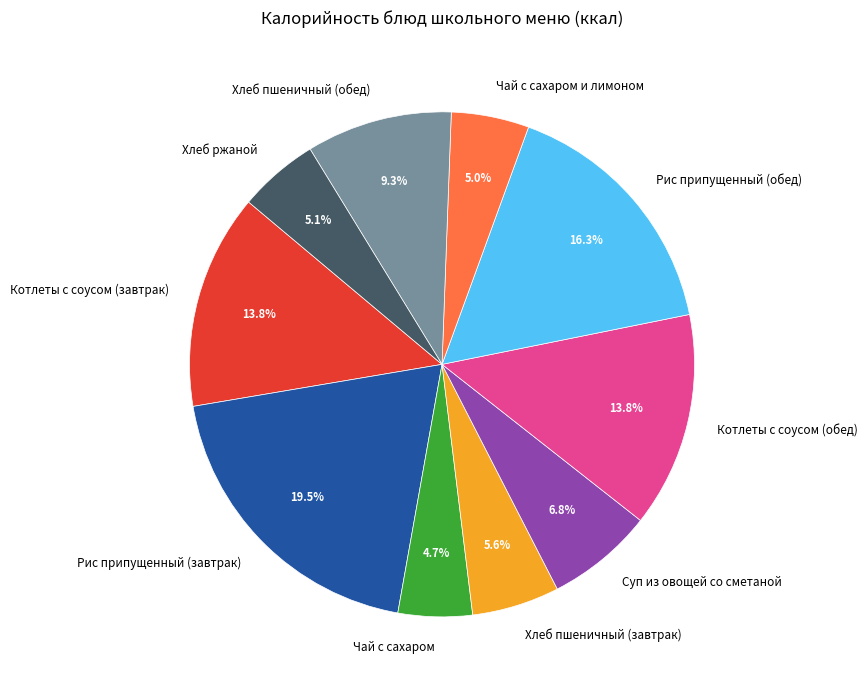

What is the ratio of the value at Рис припущенный (обед) to the value at Котлеты с соусом (обед)?

1.2